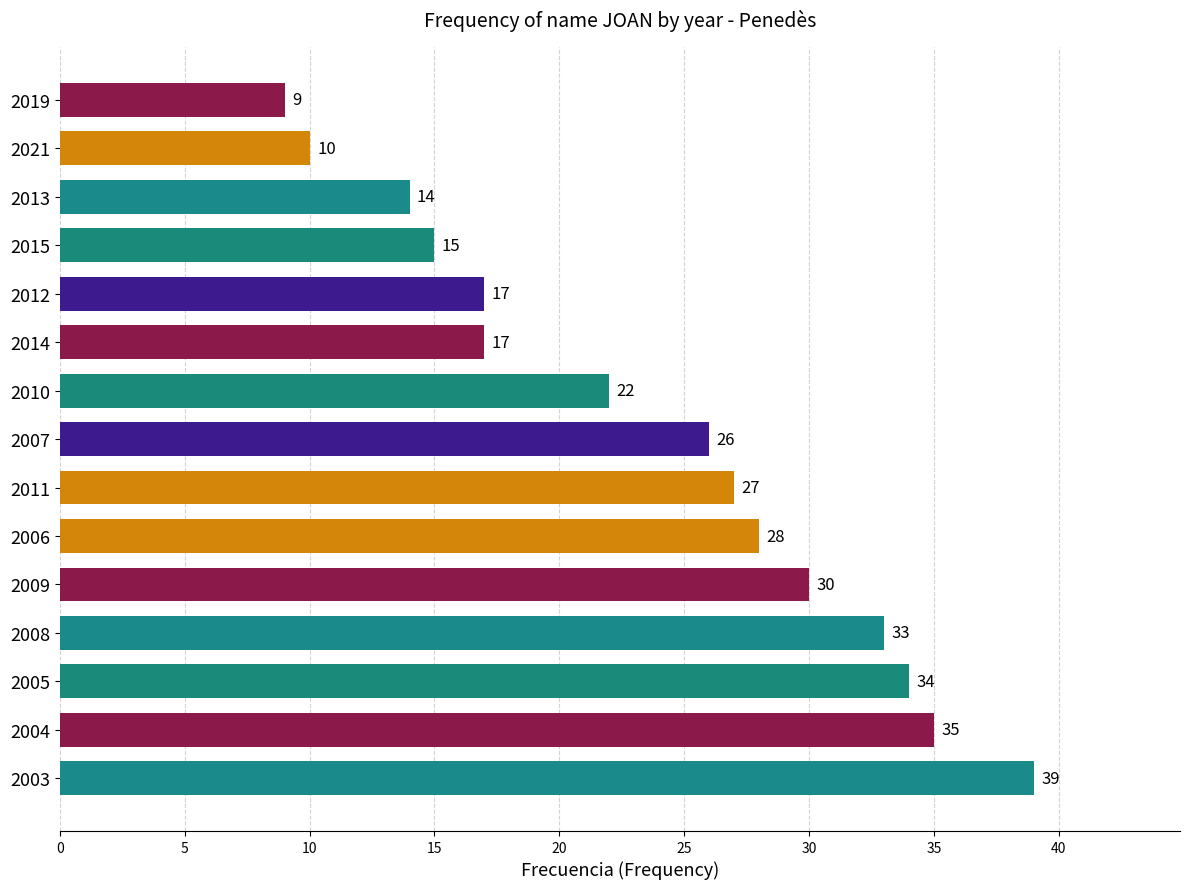

Between 2011 and 2019, which is larger?

2011